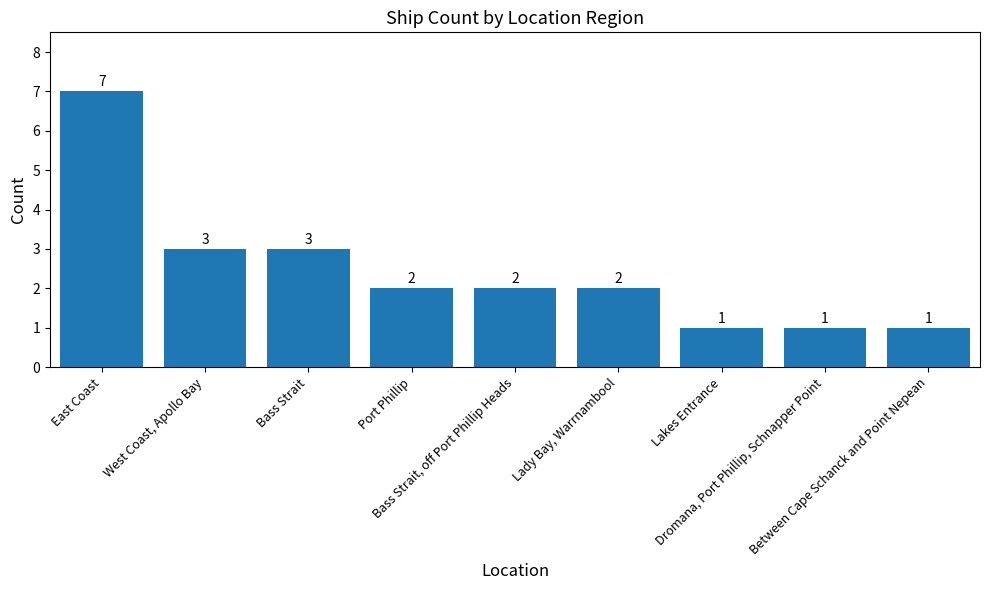

What is the difference between the maximum and minimum values?

6